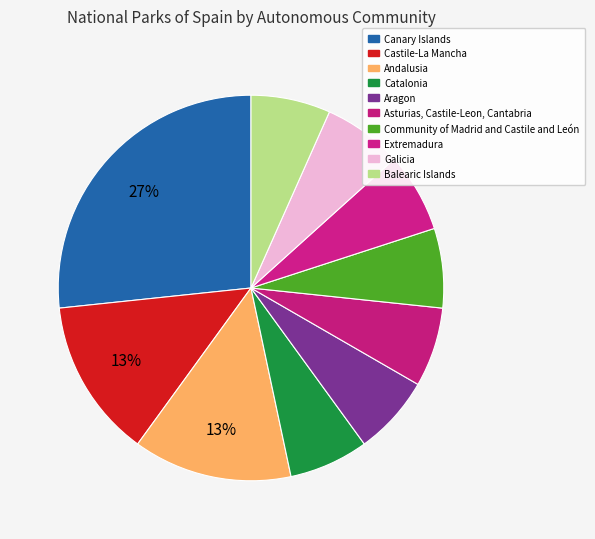

To the nearest percent, what is the difference between the largest and smallest slice percentages?

20%